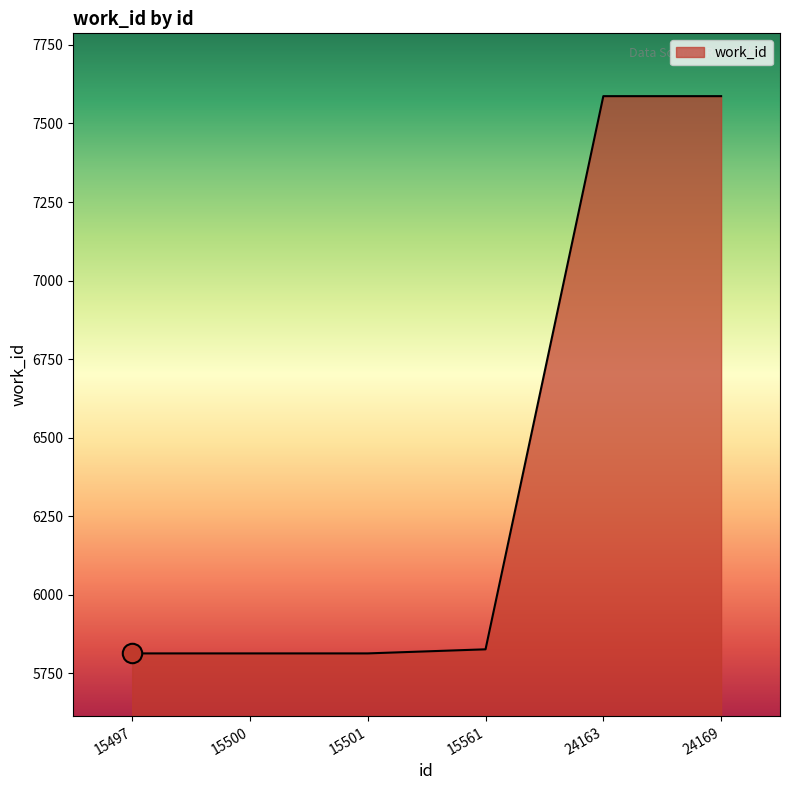

What is the difference between the maximum and minimum values?

1774